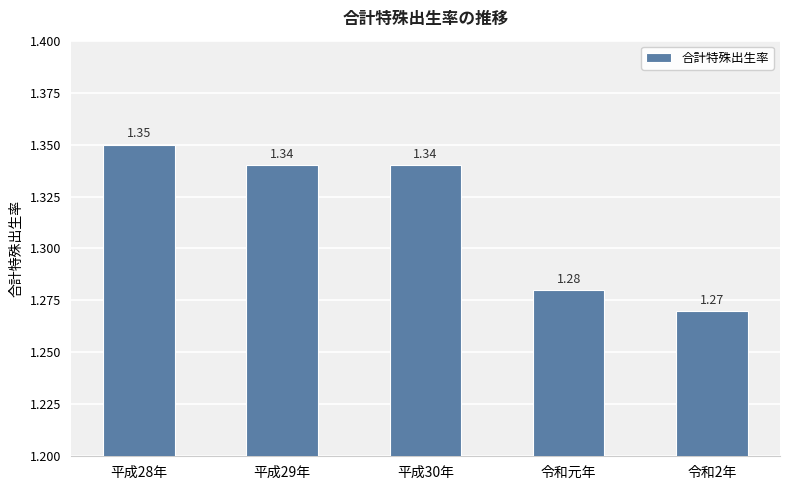

Approximately how many times larger is the value at 平成28年 compared to 令和2年?

1.1